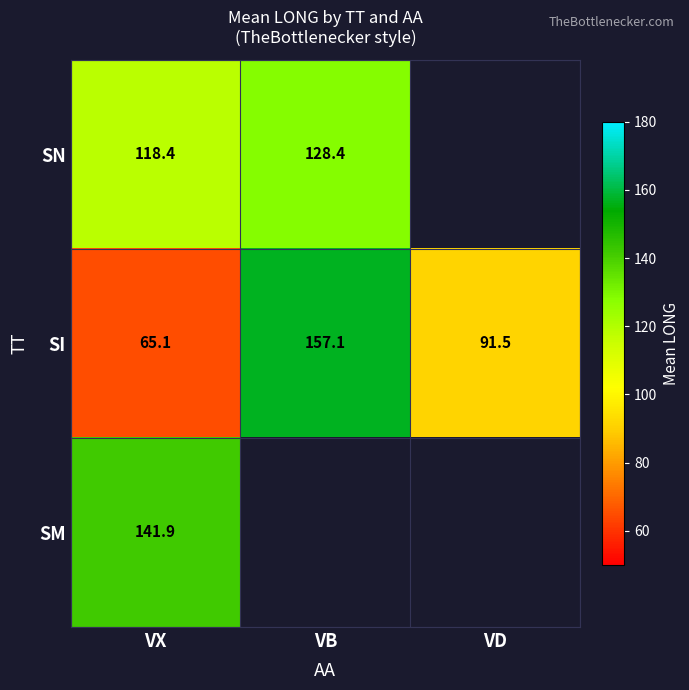

What is the difference between the SN values at VB and VX?

10.0